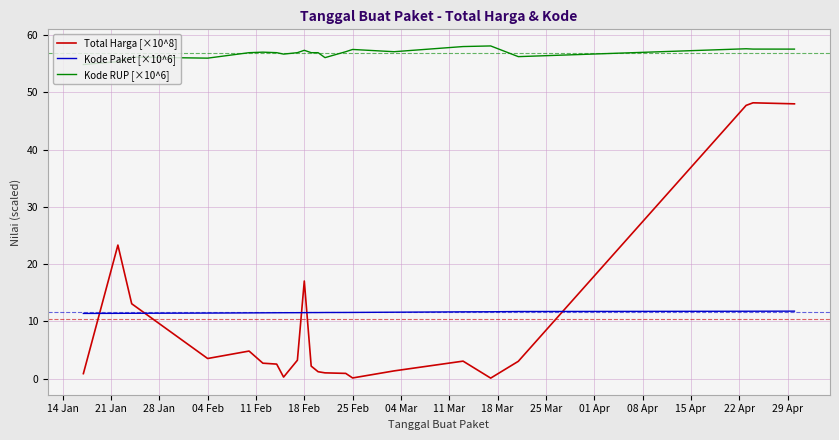

What is the highest value of the Kode Paket [×10^6] series?

11.8